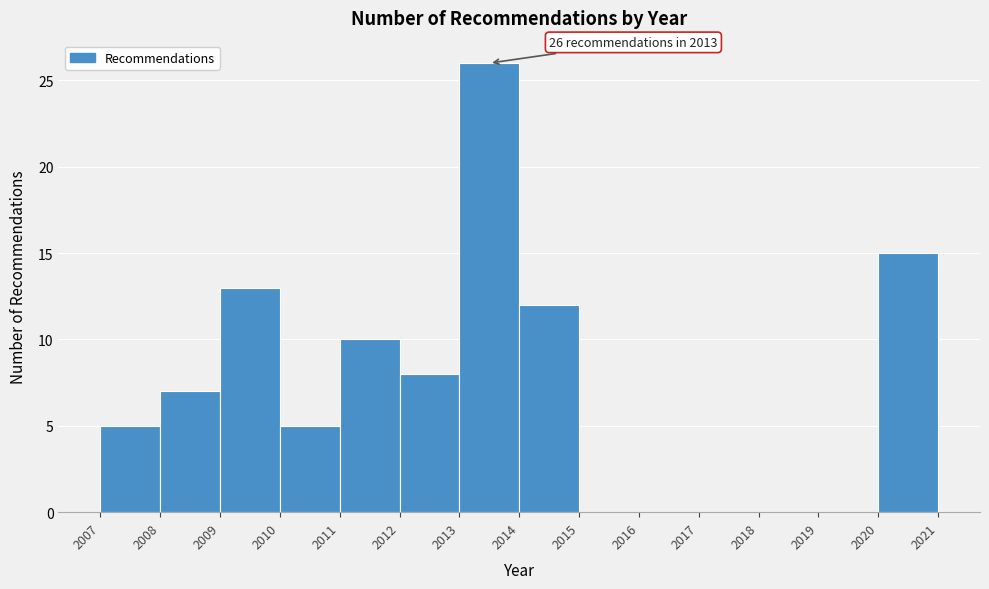

Over which range of the x-axis is the bar tallest?

2013 to 2014